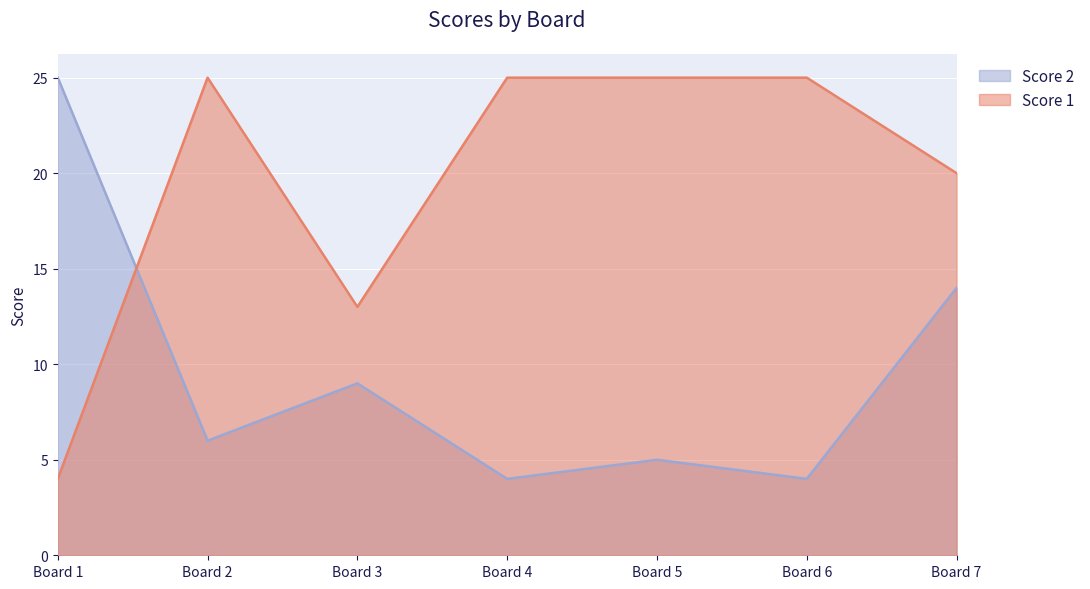

What are all the series names shown in the legend?

Score 2, Score 1